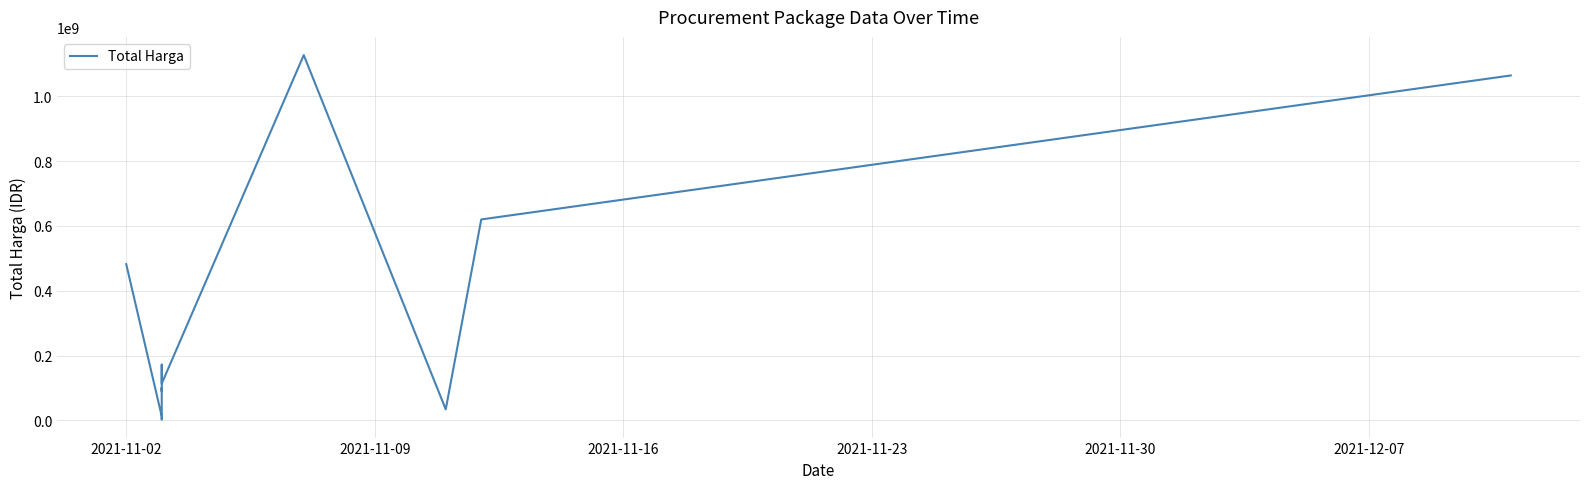

What is the smallest value displayed?

3224000